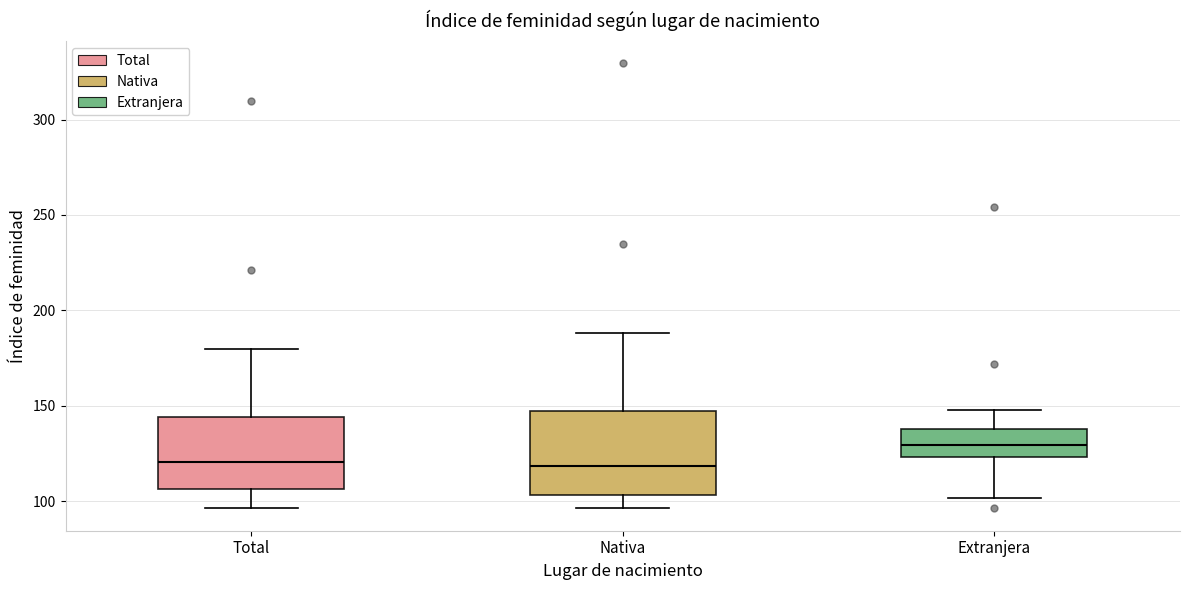

Reading left to right, read every box against the y-axis: the position of its median line, the range the box covers, and the ends of its whiskers. The values are not printed on the chart, so give them approximately, as read against the axis.

Total: median 120, box 105 to 145, whiskers 95 to 180
Nativa: median 120, box 105 to 145, whiskers 95 to 190
Extranjera: median 130, box 125 to 140, whiskers 100 to 150